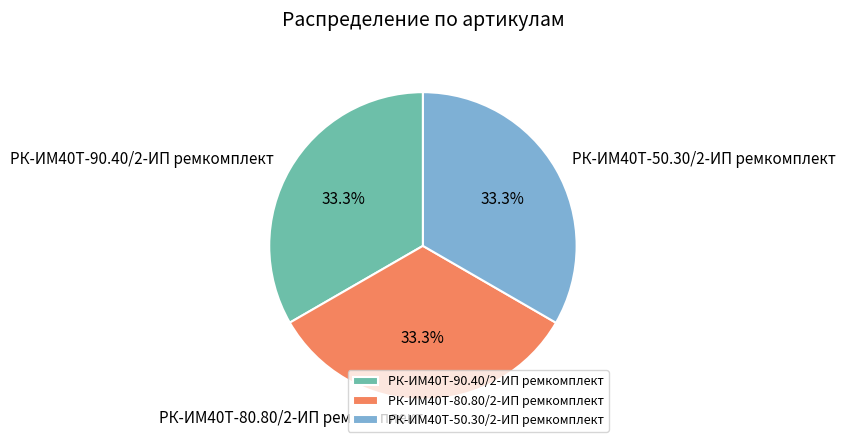

What is the ratio of the value at РК-ИМ40T-80.80/2-ИП ремкомплект to the value at РК-ИМ40T-90.40/2-ИП ремкомплект?

1.0